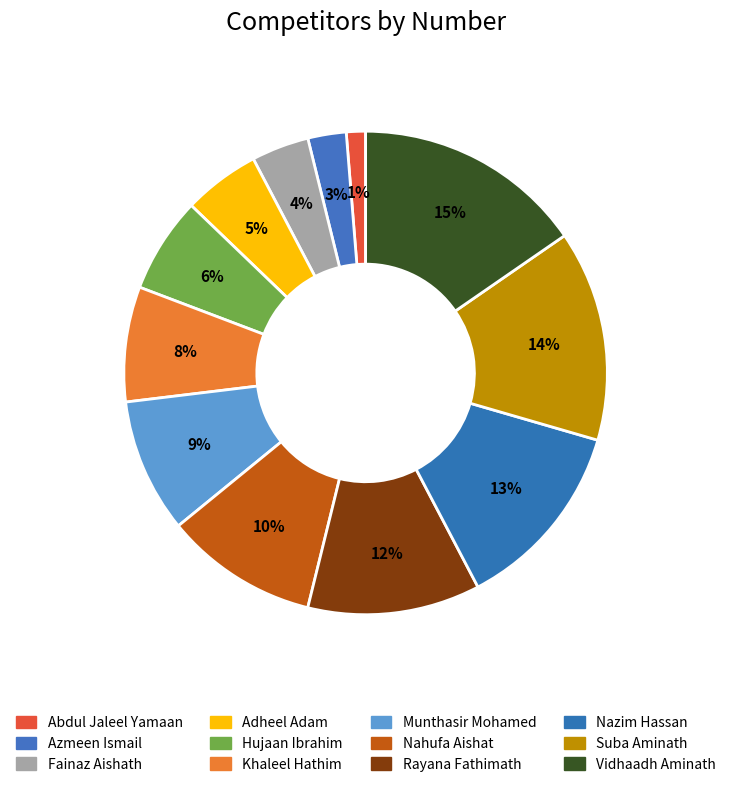

Which category has the smallest portion of the pie?

Abdul Jaleel Yamaan